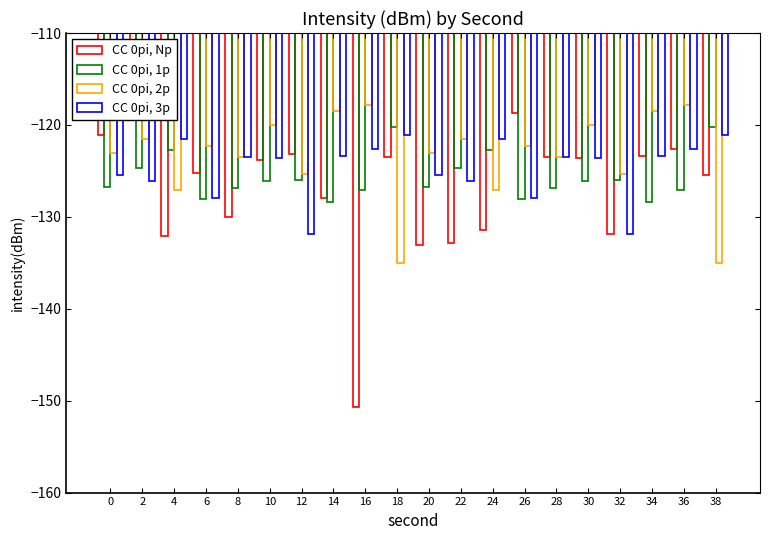

What is the approximate value of CC 0pi, 3p at 0?

-125.4